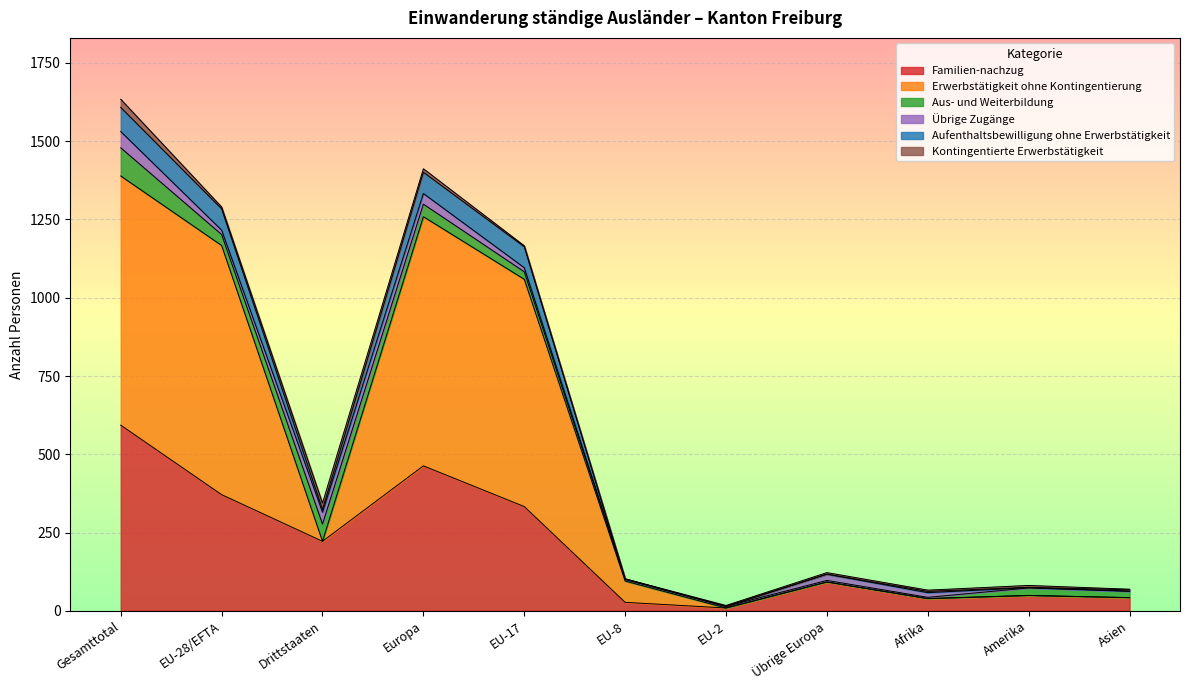

Which has a higher value, Europa or Amerika?

Europa